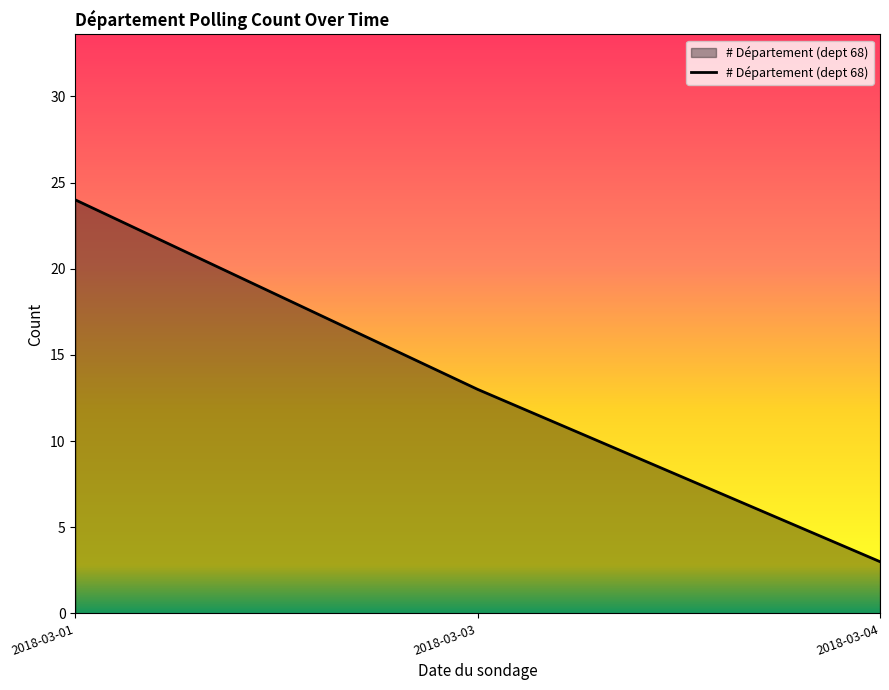

At which label is the value closest to 13?

2018-03-03